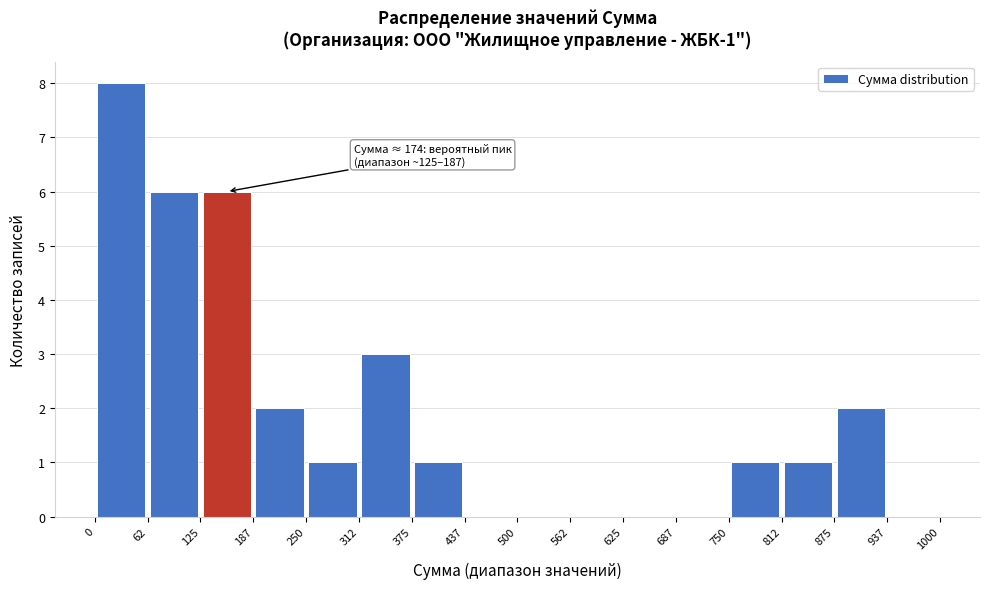

Over which range of the x-axis is the bar tallest?

0 to 62